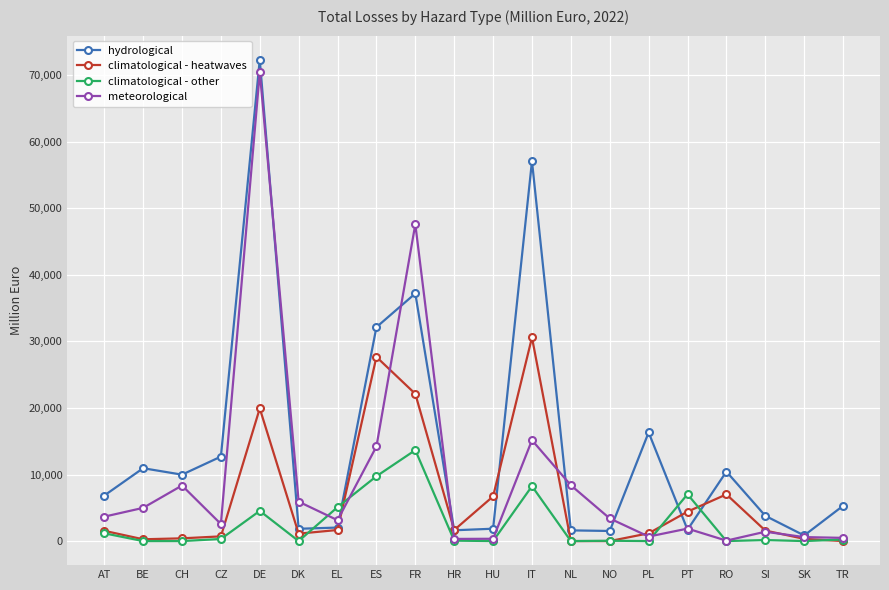

Which category has the highest value in the climatological - other series?

FR